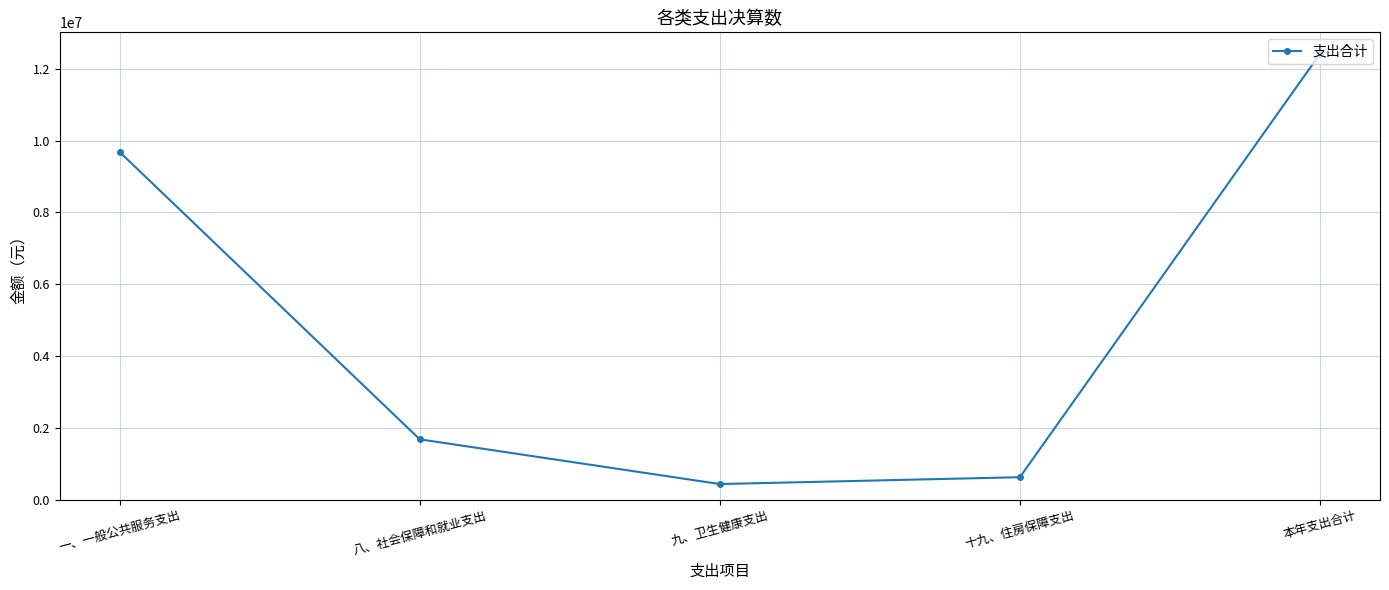

How many series are shown in this chart?

1